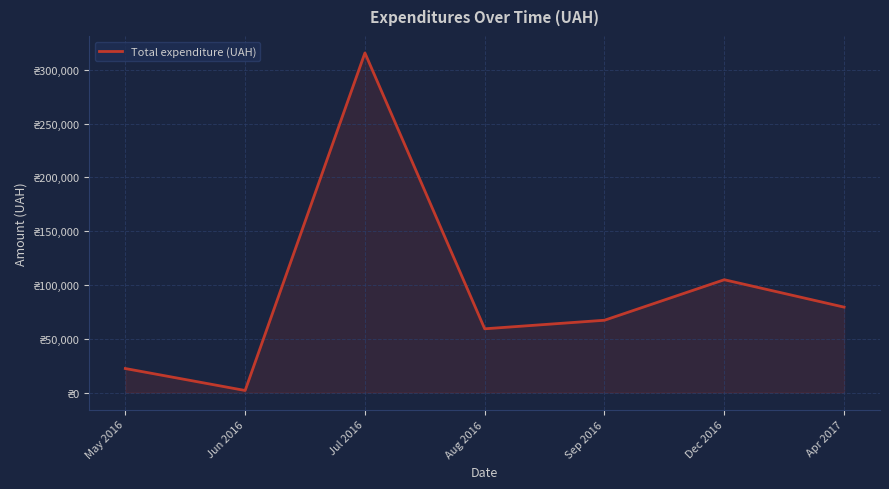

What is the ratio of the value at May 2016 to the value at Apr 2017?

0.3